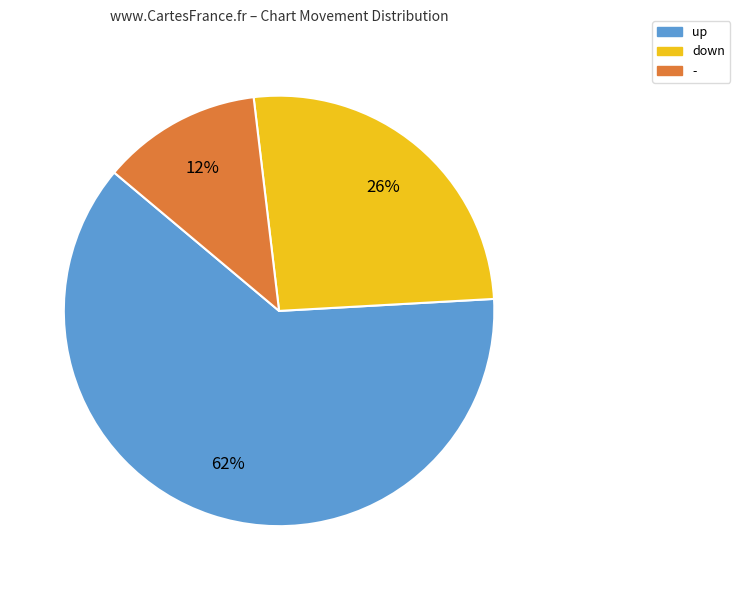

Does up represent more than half of the total?

Yes